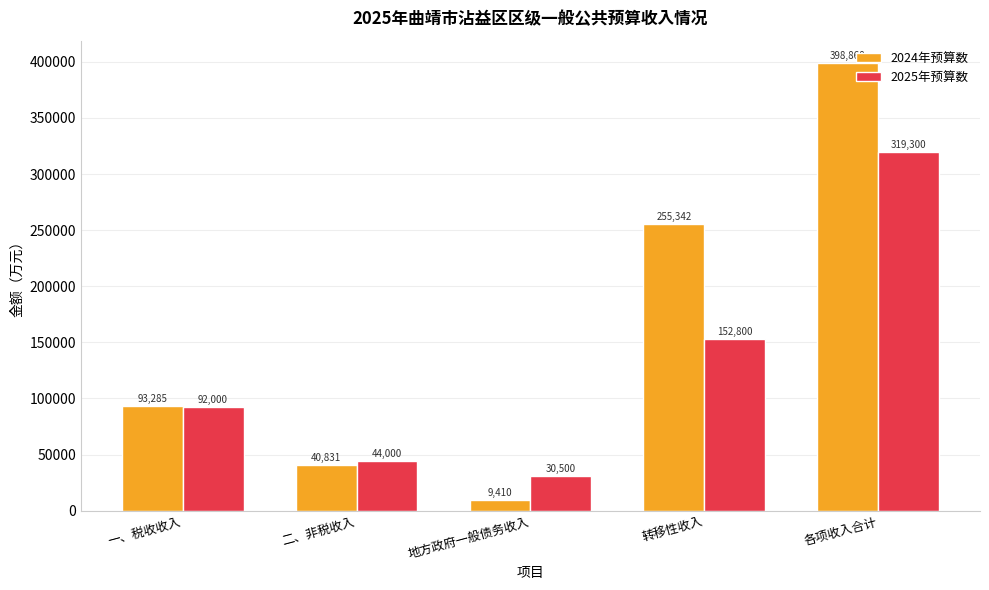

What is the lowest value of the 2024年预算数 series?

9410